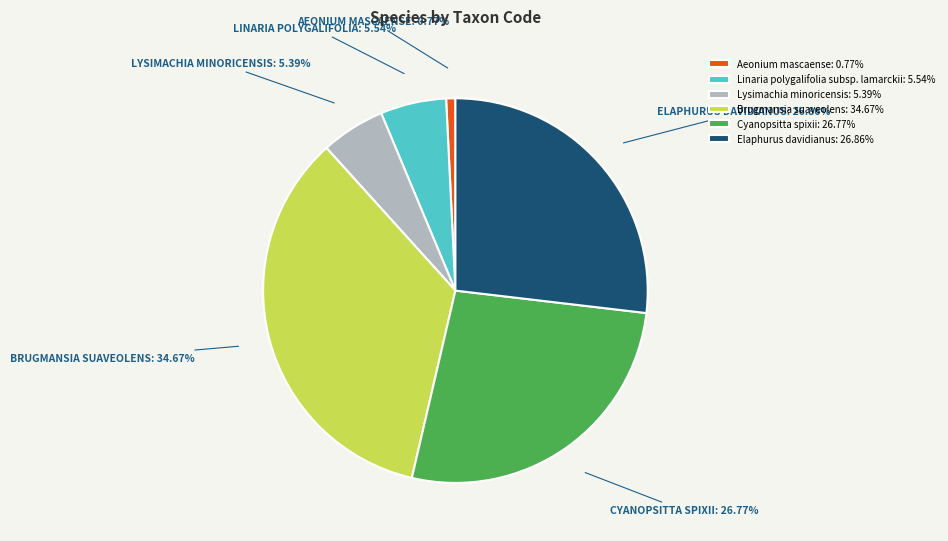

To the nearest percent, what portion does Elaphurus davidianus represent?

27%